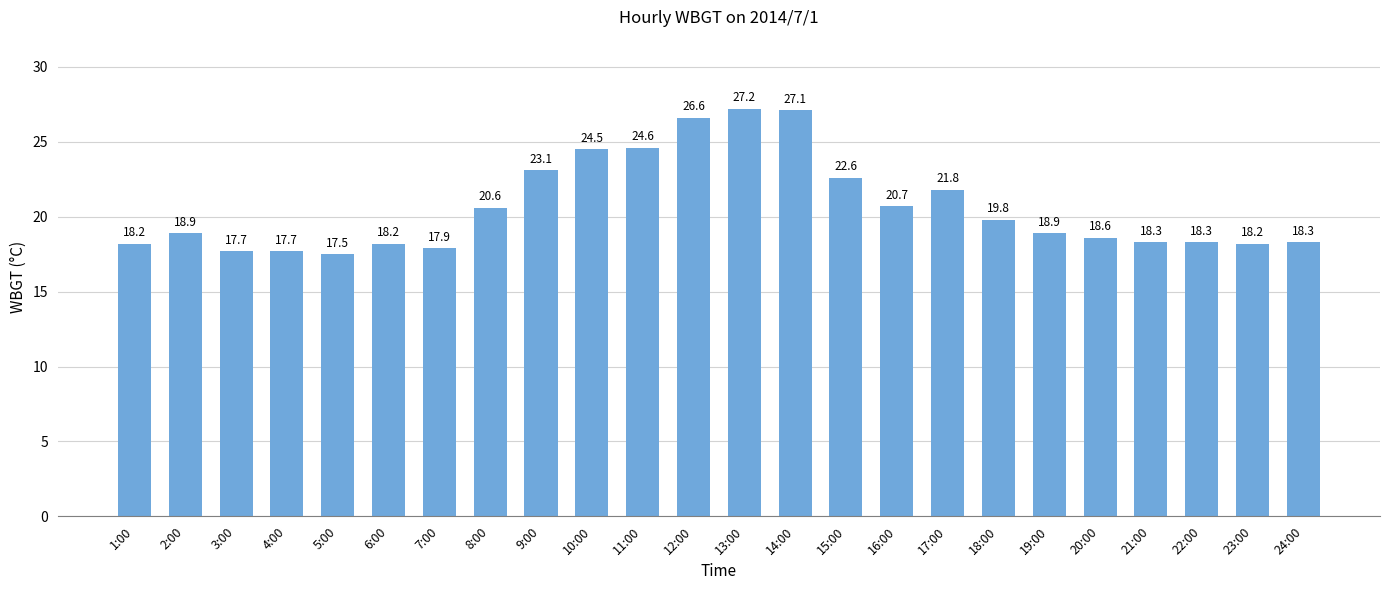

What is the difference between the maximum and minimum values?

9.7